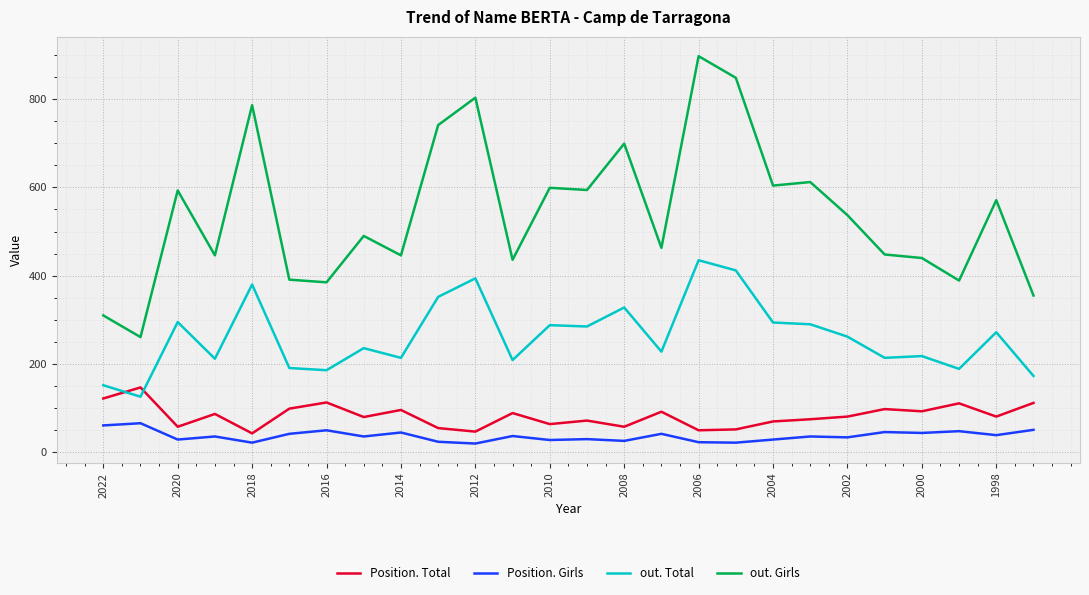

Which series has the largest total across all categories?

out. Girls